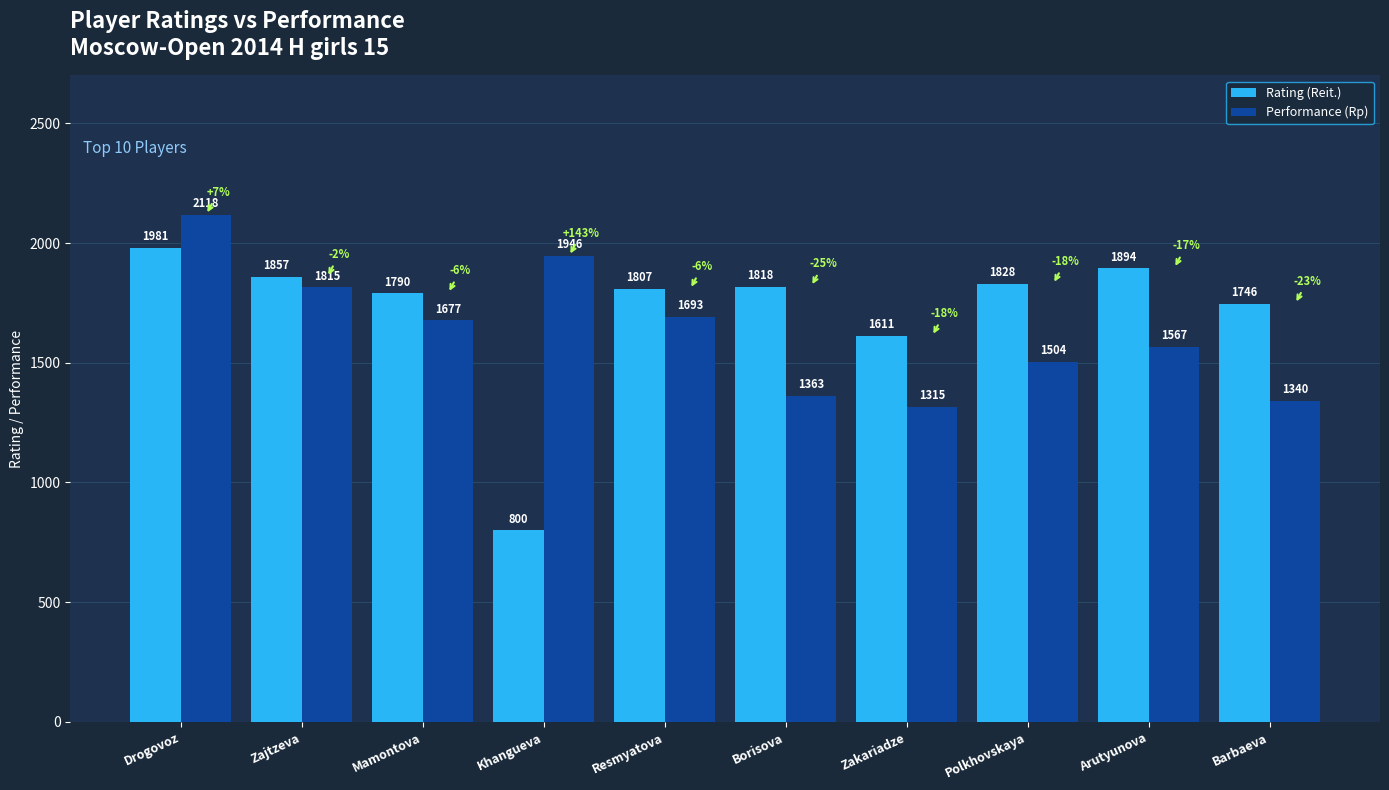

List the series in order of their peak value, lowest first.

Rating (Reit.), Performance (Rp)